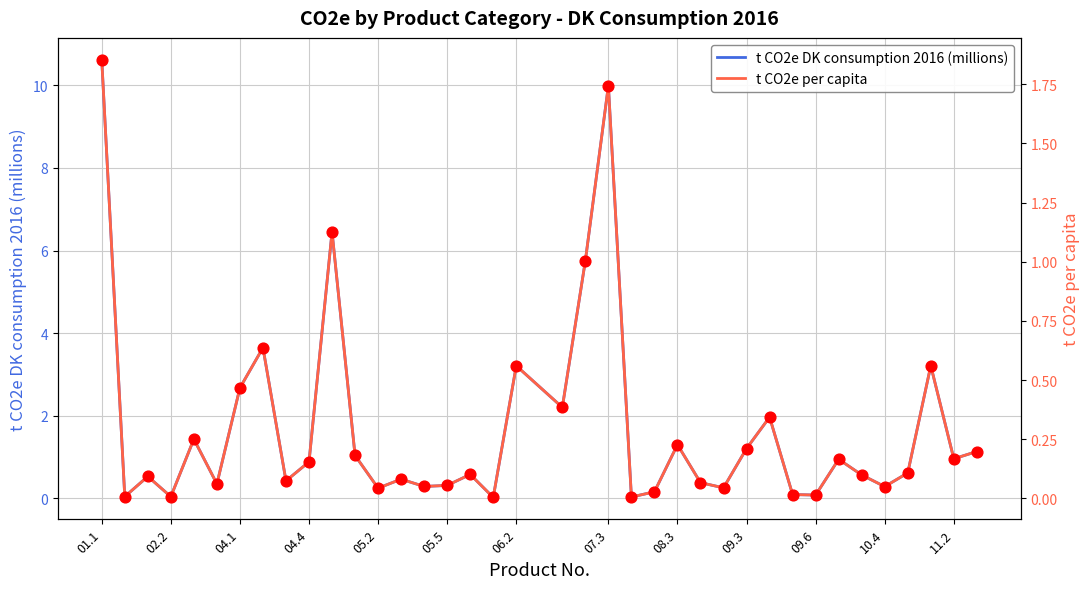

Which series contains the lowest Y value?

t CO2e per capita